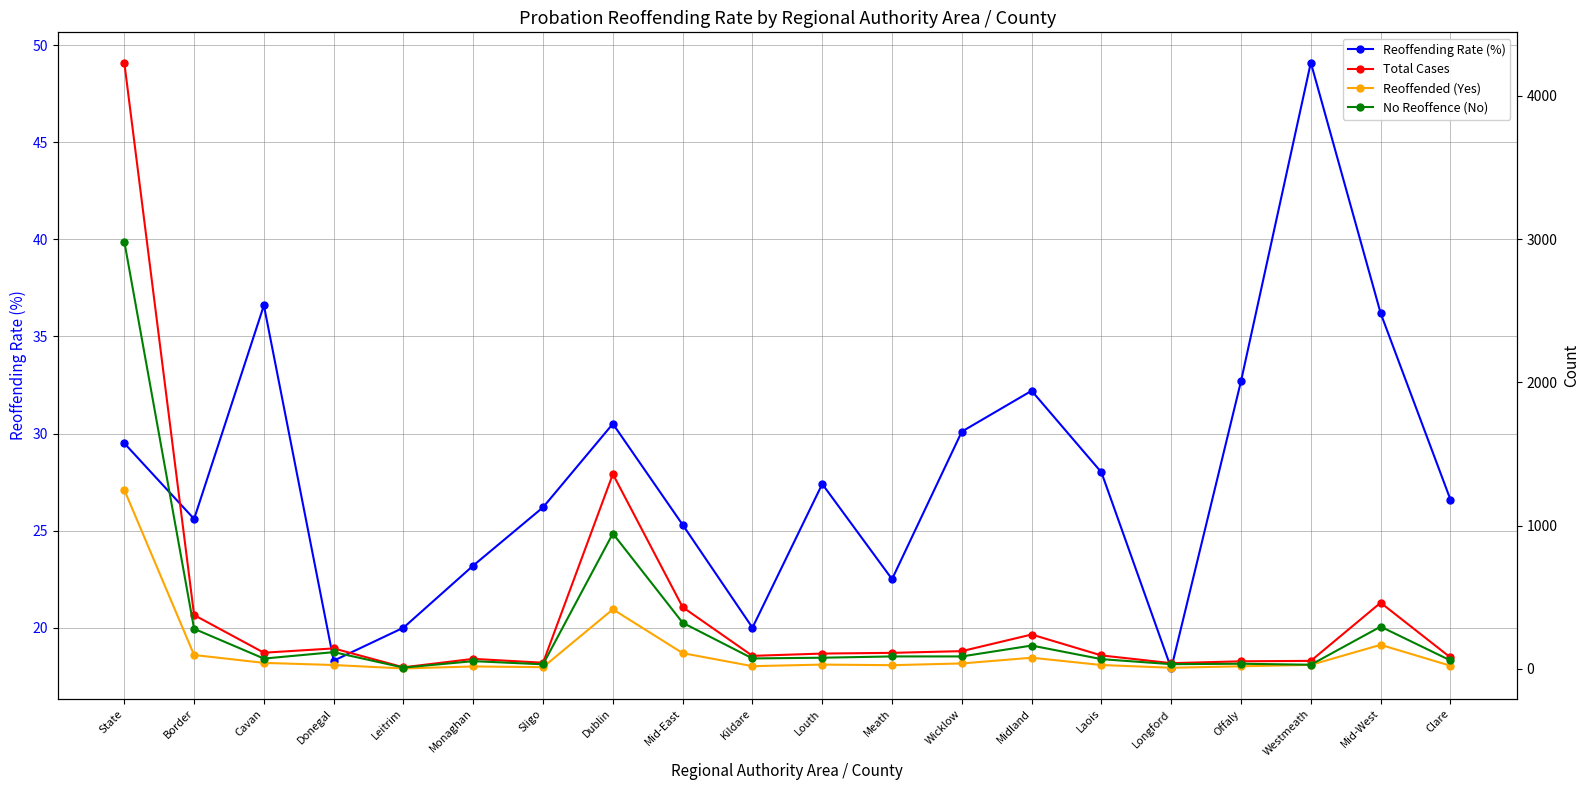

Reading left to right, transcribe all the data shown in this chart.

Reoffending Rate (%): State=29.5	Border=25.6	Cavan=36.6	Donegal=18.3	Leitrim=20.0	Monaghan=23.2	Sligo=26.2	Dublin=30.5	Mid-East=25.3	Kildare=20.0	Louth=27.4	Meath=22.5	Wicklow=30.1	Midland=32.2	Laois=28.0	Longford=17.9	Offaly=32.7	Westmeath=49.1	Mid-West=36.2	Clare=26.6
Total Cases: State=4232.0	Border=375.0	Cavan=112.0	Donegal=142.0	Leitrim=10.0	Monaghan=69.0	Sligo=42.0	Dublin=1359.0	Mid-East=430.0	Kildare=90.0	Louth=106.0	Meath=111.0	Wicklow=123.0	Midland=239.0	Laois=93.0	Longford=39.0	Offaly=52.0	Westmeath=55.0	Mid-West=461.0	Clare=79.0
Reoffended (Yes): State=1249.0	Border=96.0	Cavan=41.0	Donegal=26.0	Leitrim=2.0	Monaghan=16.0	Sligo=11.0	Dublin=415.0	Mid-East=109.0	Kildare=18.0	Louth=29.0	Meath=25.0	Wicklow=37.0	Midland=77.0	Laois=26.0	Longford=7.0	Offaly=17.0	Westmeath=27.0	Mid-West=167.0	Clare=21.0
No Reoffence (No): State=2983.0	Border=279.0	Cavan=71.0	Donegal=116.0	Leitrim=8.0	Monaghan=53.0	Sligo=31.0	Dublin=944.0	Mid-East=321.0	Kildare=72.0	Louth=77.0	Meath=86.0	Wicklow=86.0	Midland=162.0	Laois=67.0	Longford=32.0	Offaly=35.0	Westmeath=28.0	Mid-West=294.0	Clare=58.0